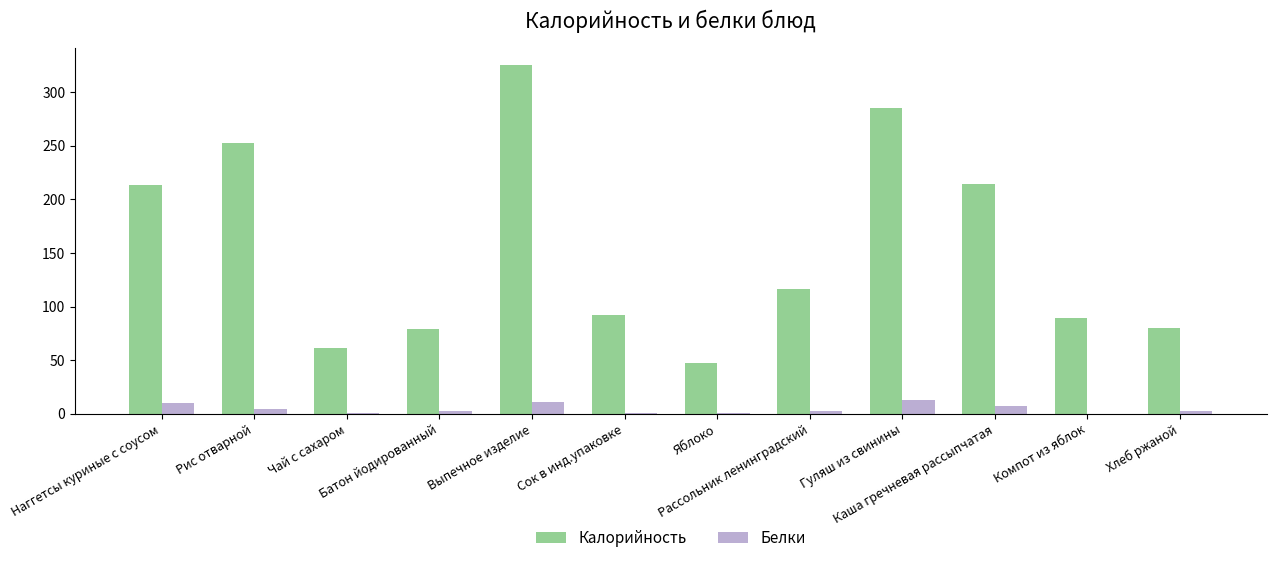

What is the sum of all Калорийность values?

1855.4